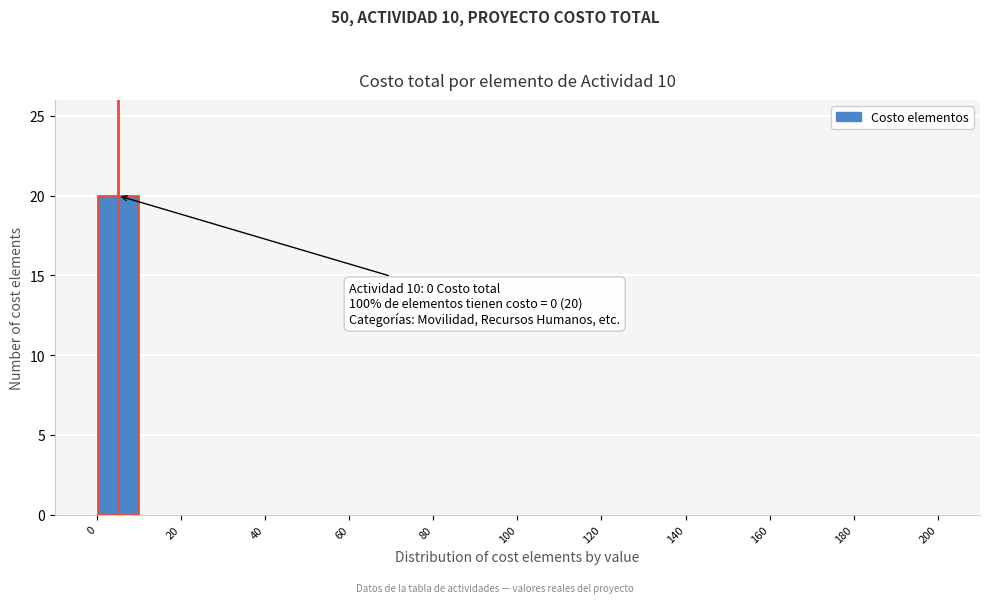

Over which range of the x-axis is the bar tallest?

0 to 10